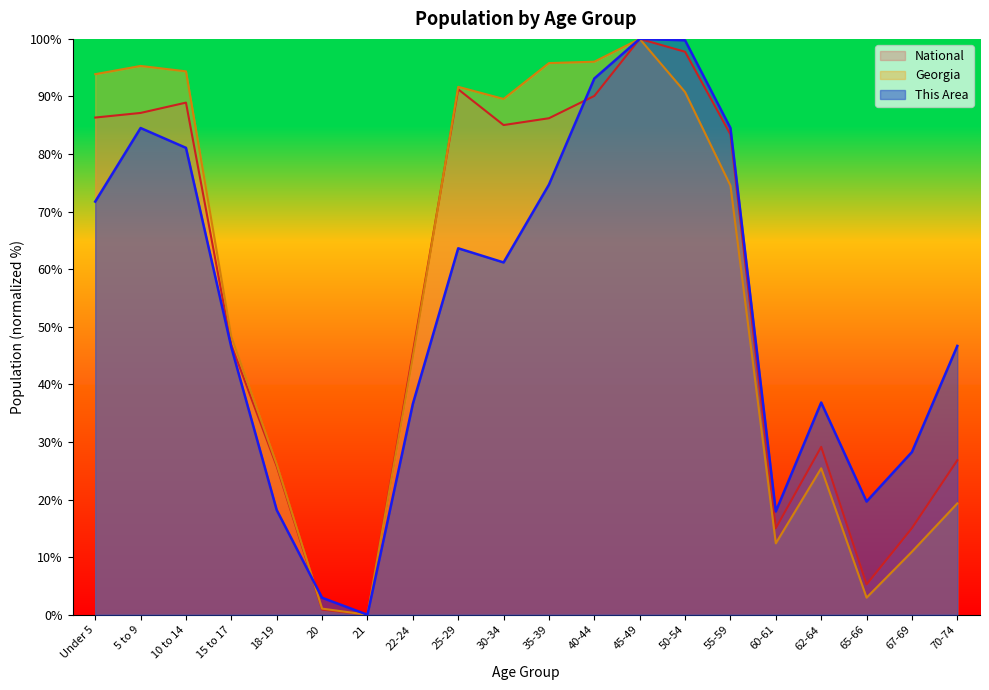

Reading left to right, extract all data points from this chart.

This Area: 71.7	84.5	81.1	46.4	18.2	2.9	0.0	36.6	63.6	61.2	74.7	93.1	100.0	99.8	84.5	17.9	36.9	19.7	28.3	46.7
Georgia: 93.9	95.3	94.4	48.3	26.1	1.1	0.0	44.8	91.7	89.6	95.8	96.0	100.0	90.8	74.5	12.4	25.4	3.0	11.0	19.3
National: 86.3	87.1	88.9	46.9	25.8	0.9	0.0	45.5	91.2	85.0	86.2	90.1	100.0	97.8	83.4	15.0	29.1	5.3	15.0	26.8